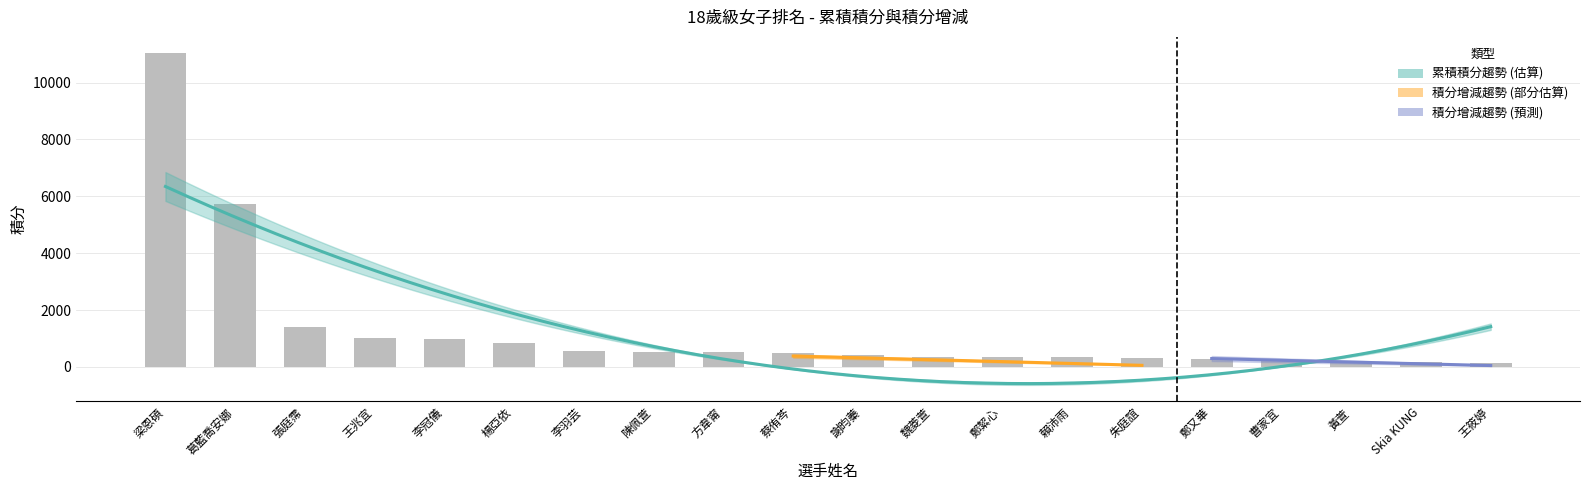

True or false: the data shows 242.5 at 曹家宜.

True